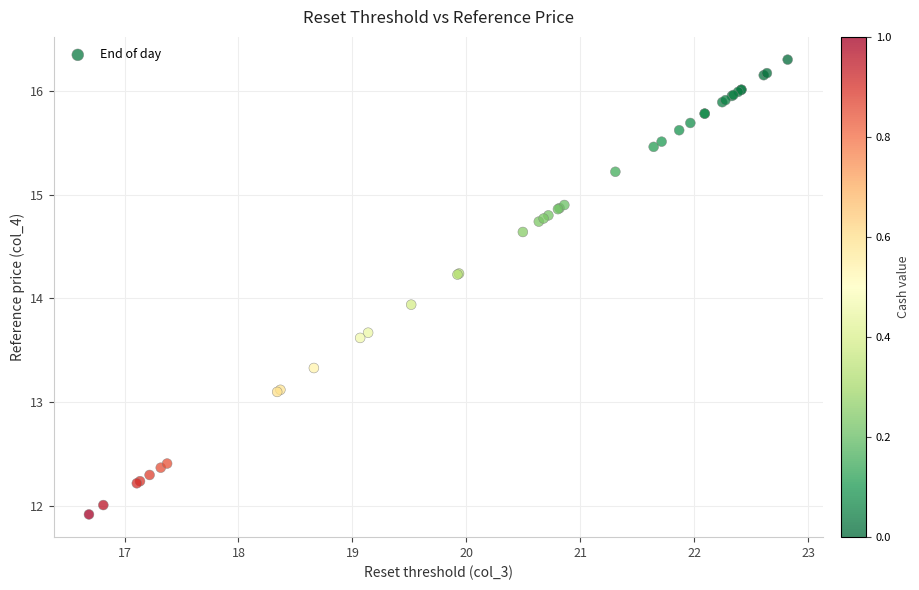

What Y value in the scatter plot is closest to 14?

13.9